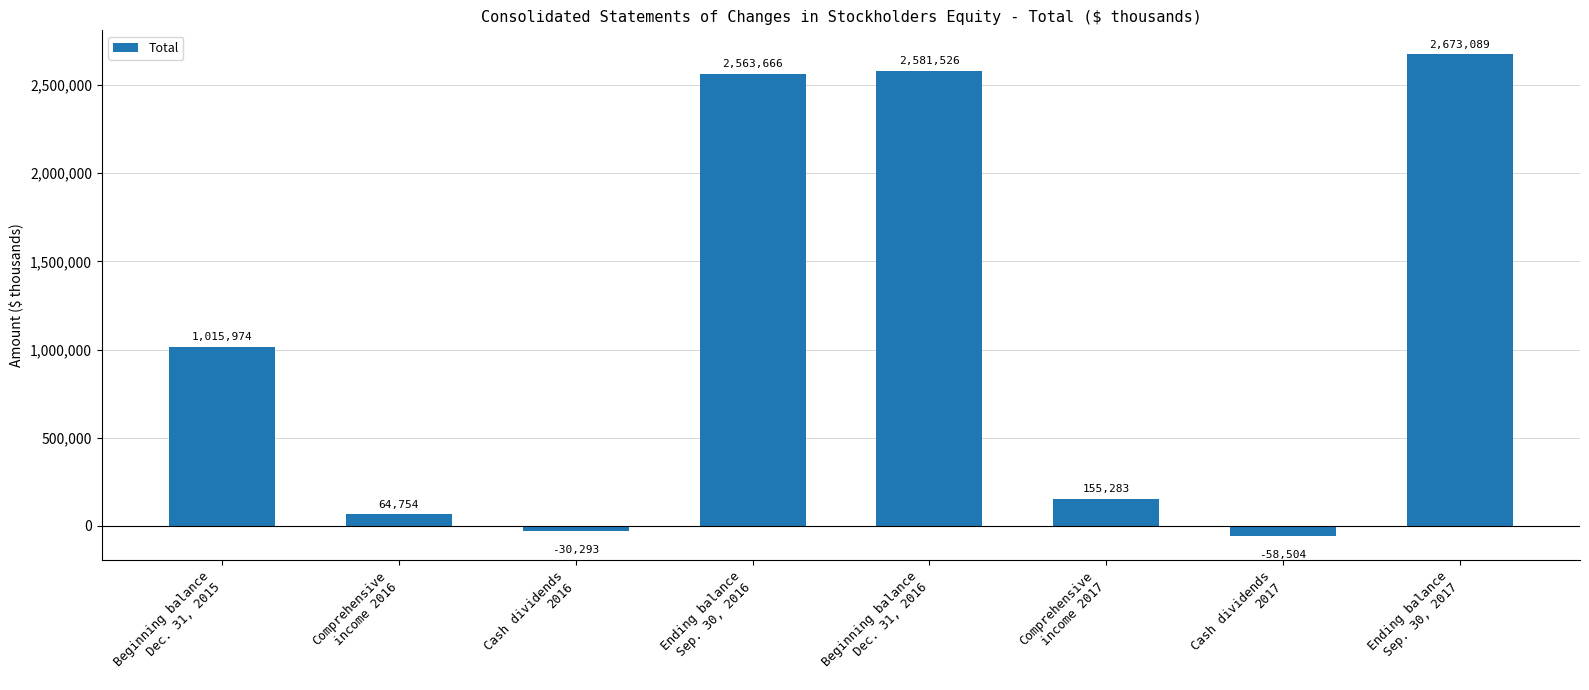

What is the label of the 8th bar from the left?

Ending balance
Sep. 30, 2017